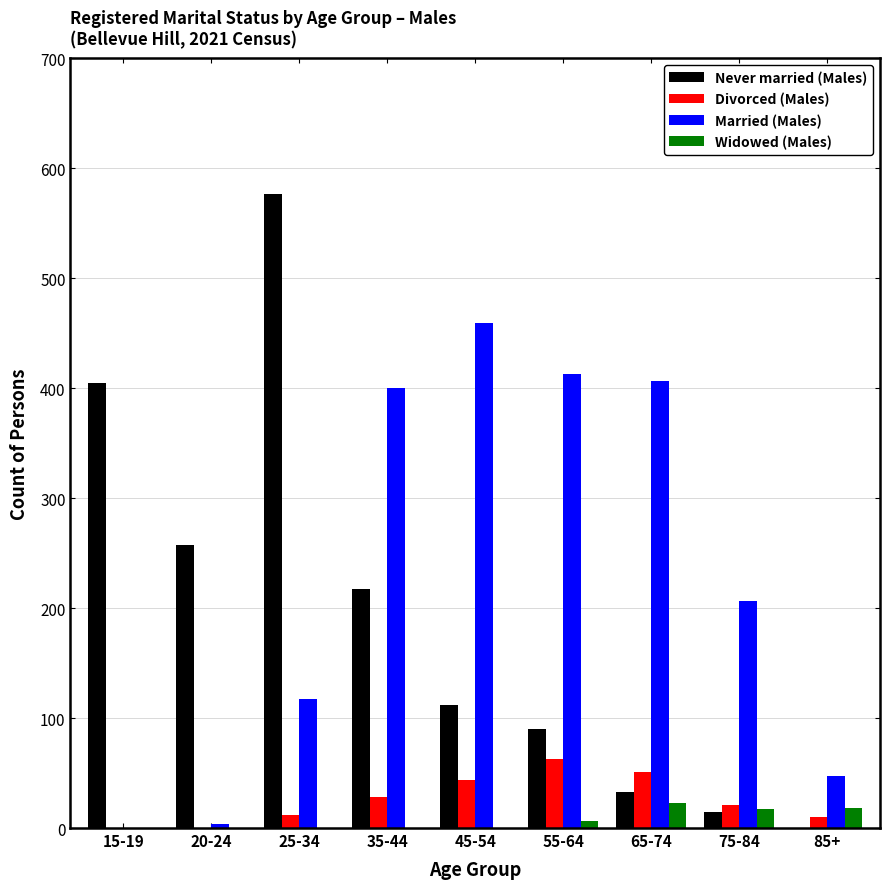

Which series has the largest total across all categories?

Married (Males)